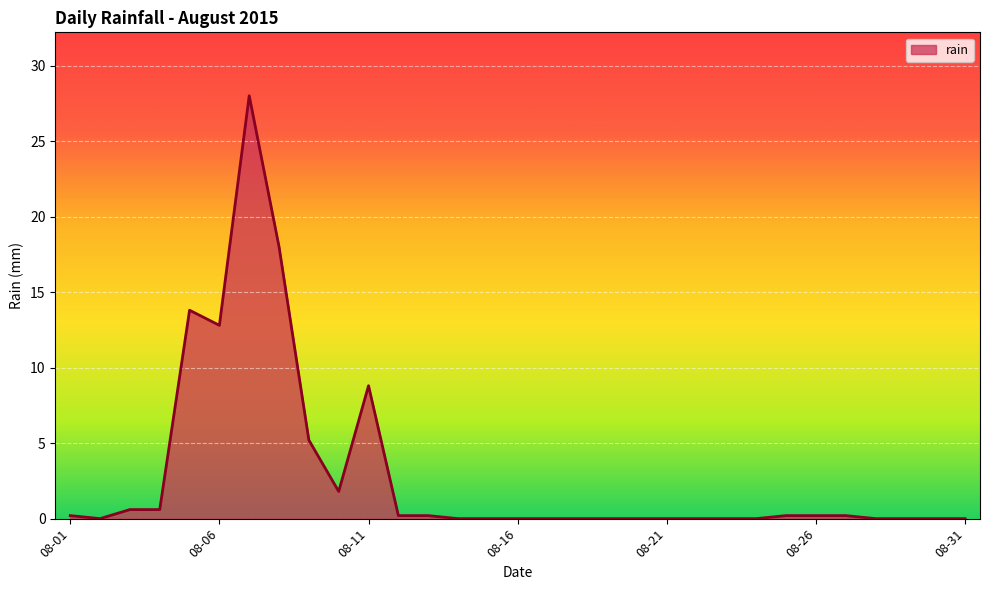

What is the average value?

2.9